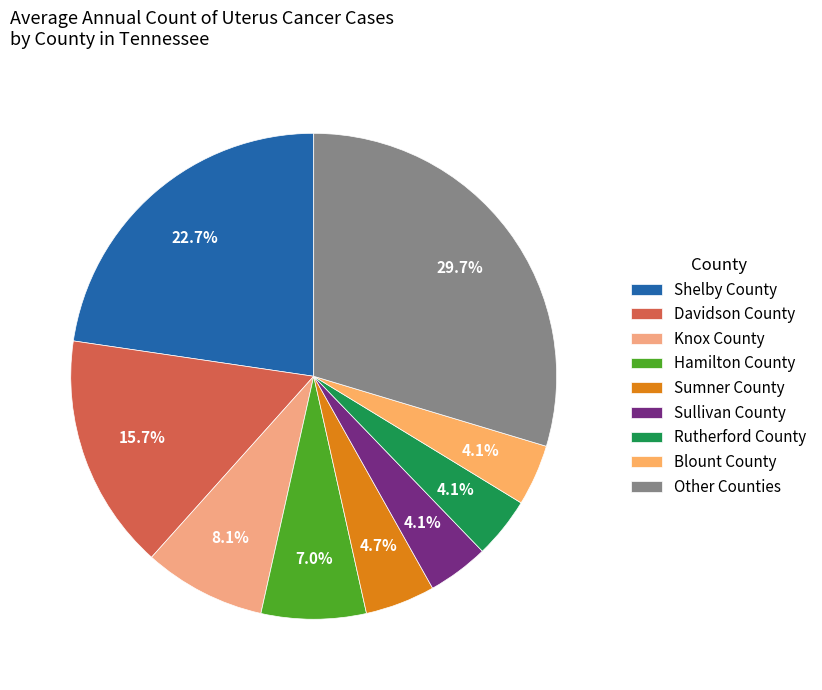

Count the number of slices in the pie.

9